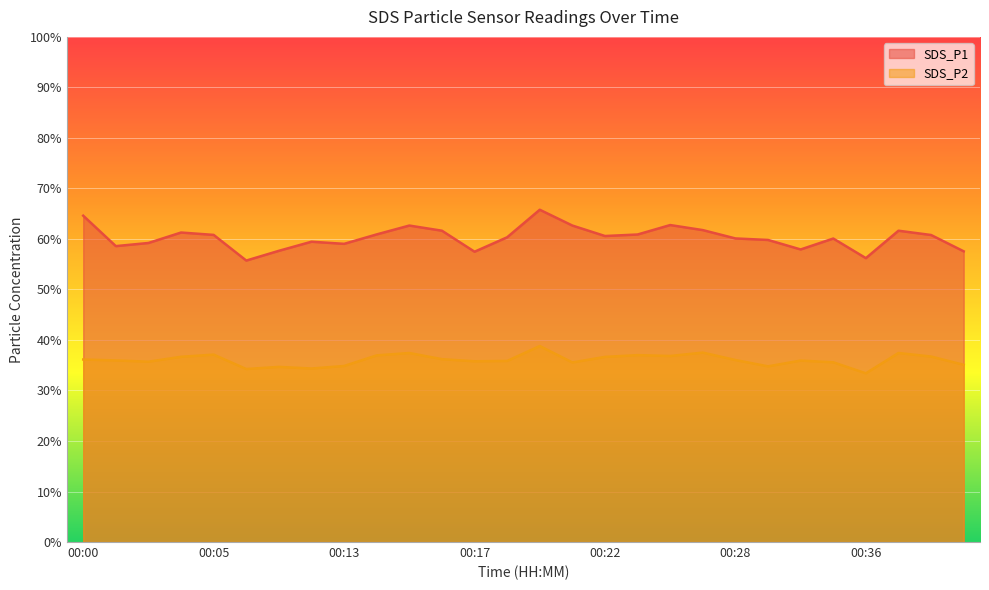

True or false: SDS_P1 and SDS_P2 cross at least once.

False